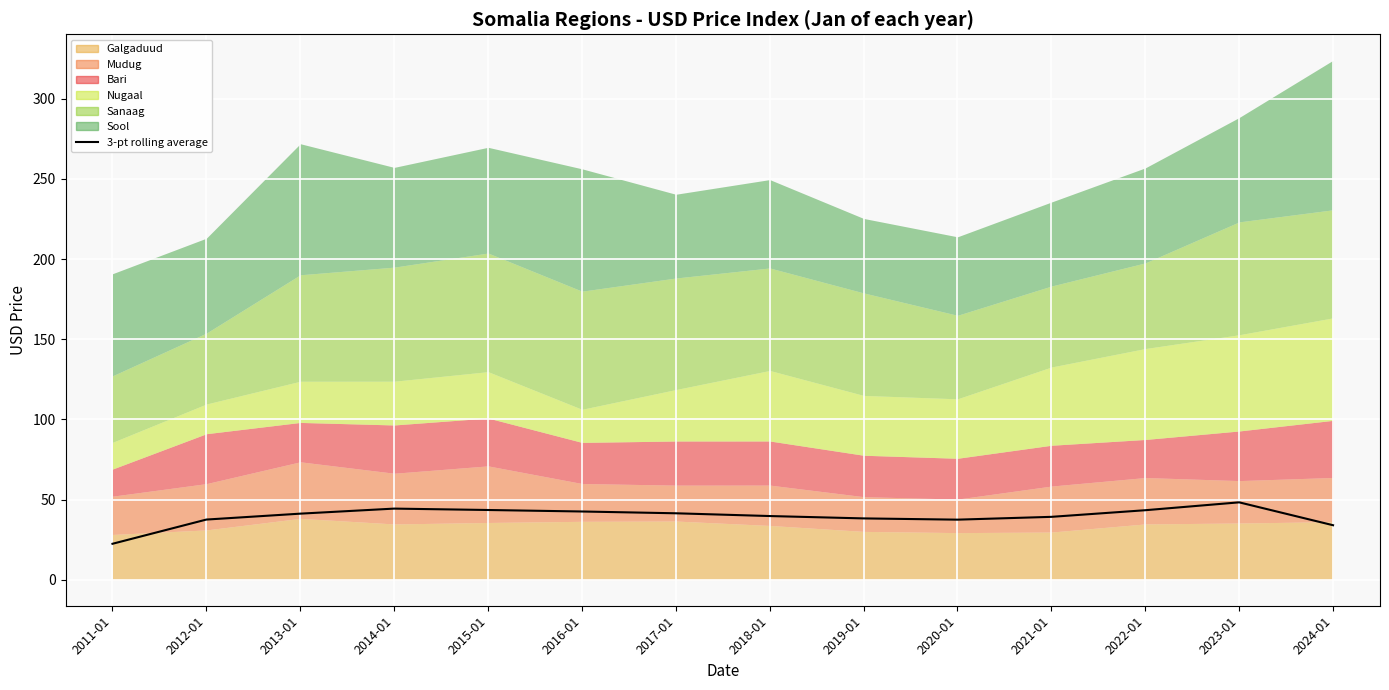

Rank the categories by value from highest to lowest.

2023-01, 2014-01, 2015-01, 2022-01, 2016-01, 2017-01, 2013-01, 2018-01, 2021-01, 2019-01, 2012-01, 2020-01, 2024-01, 2011-01